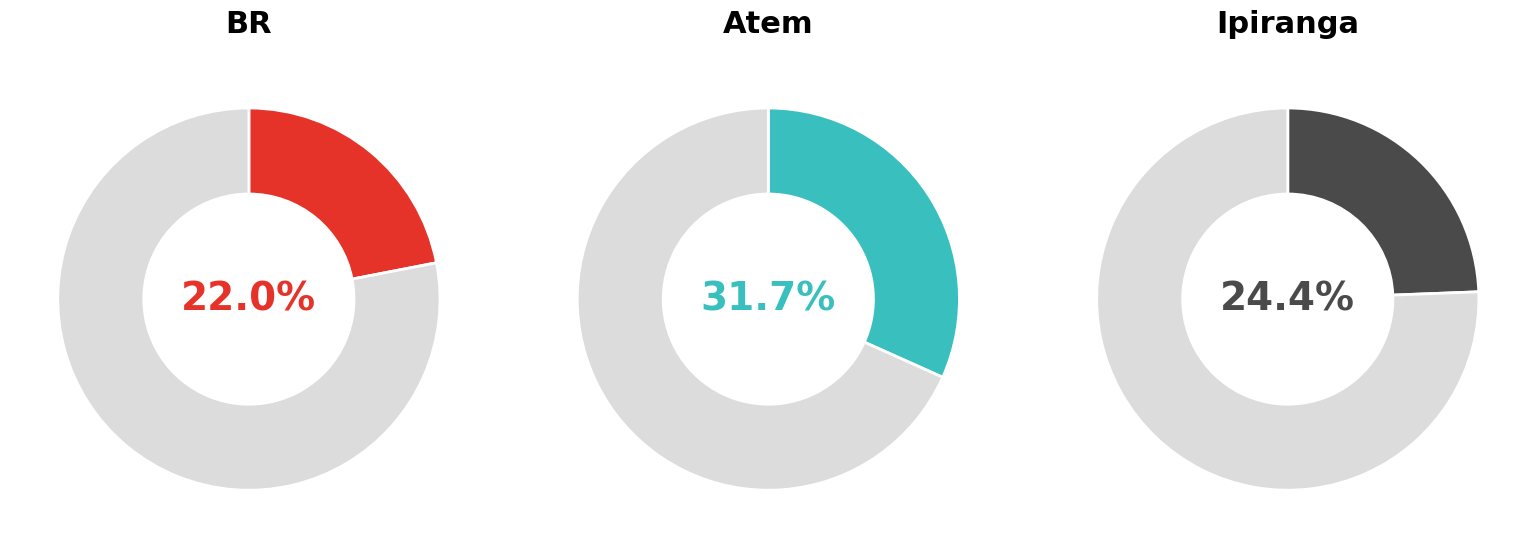

What is the largest slice in the pie chart?

Atem